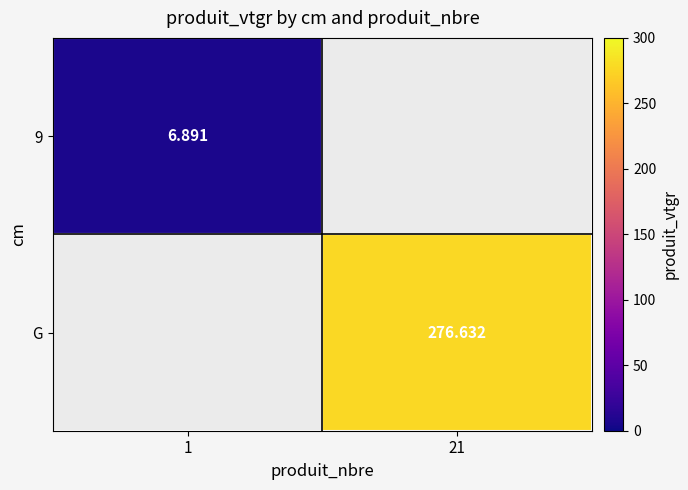

Which label corresponds to the largest value in the chart?

21